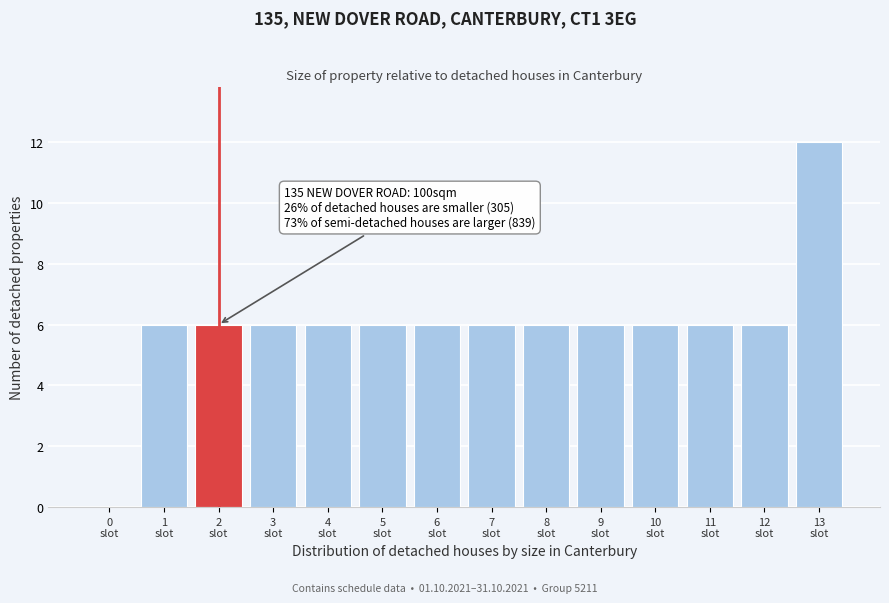

What is the greatest value displayed?

12